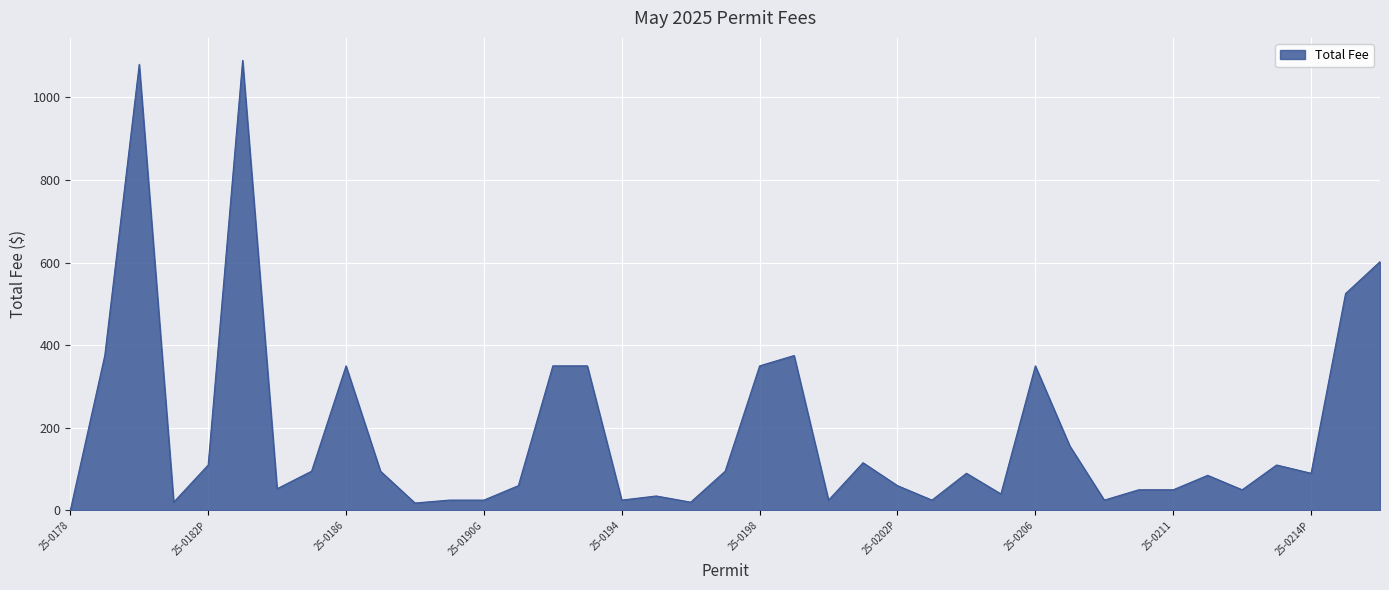

What is the maximum value shown in the chart?

1089.5